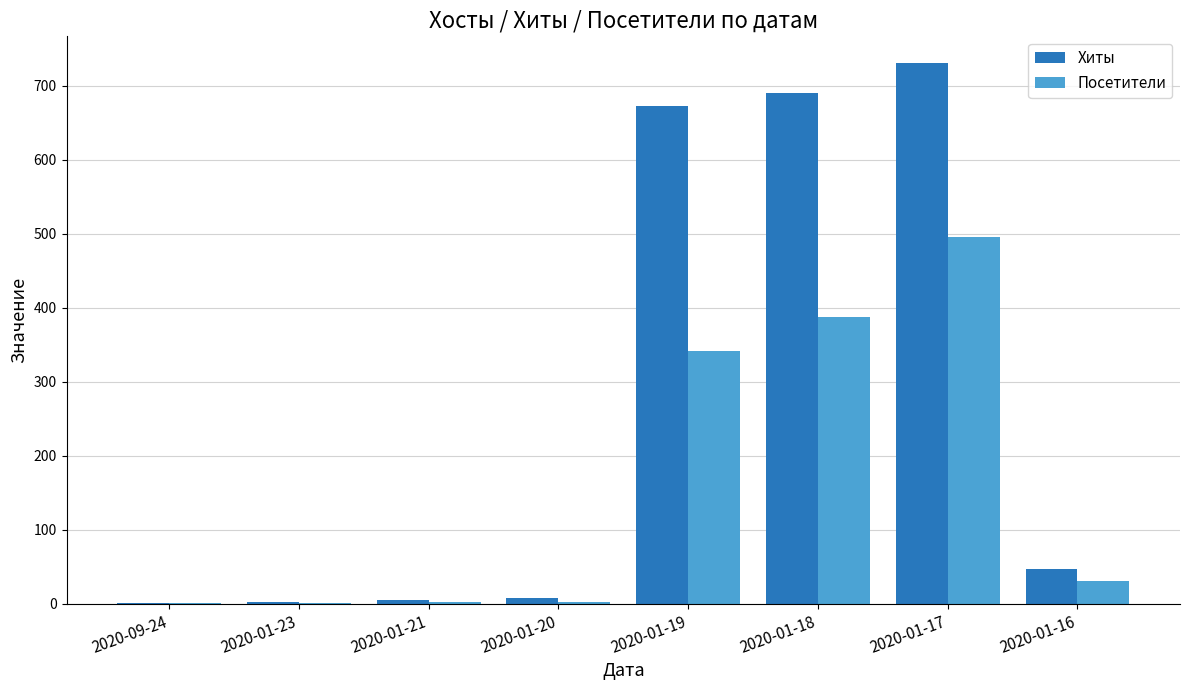

At which category is the sum across all series the highest?

2020-01-17